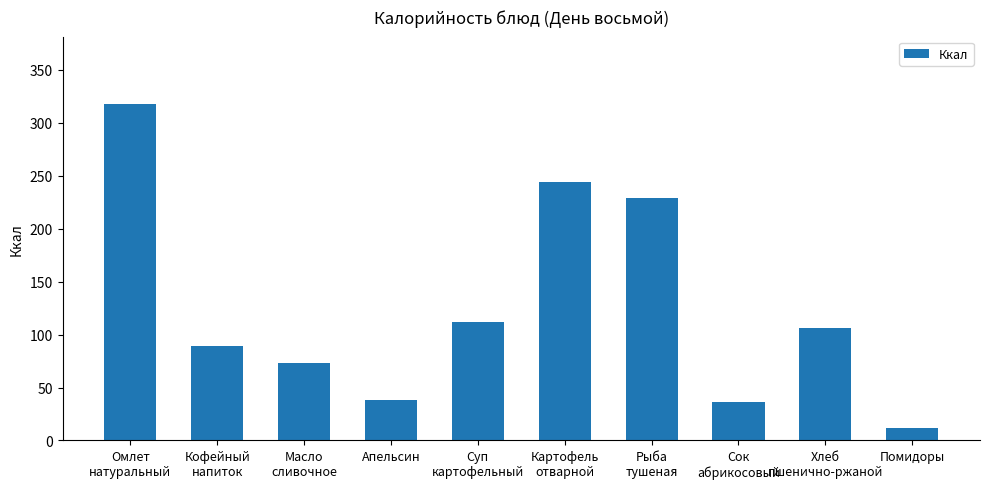

What is the difference between the maximum and second lowest values?

281.9